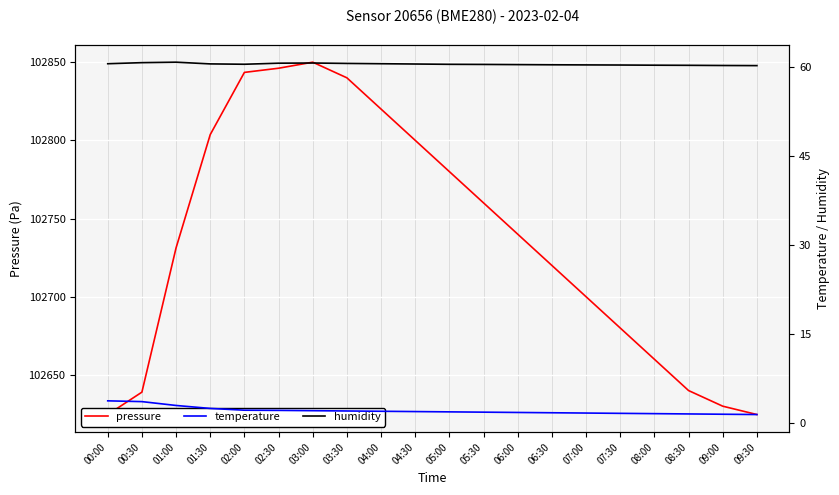

True or false: temperature has more than 0 points higher than both neighbors.

False